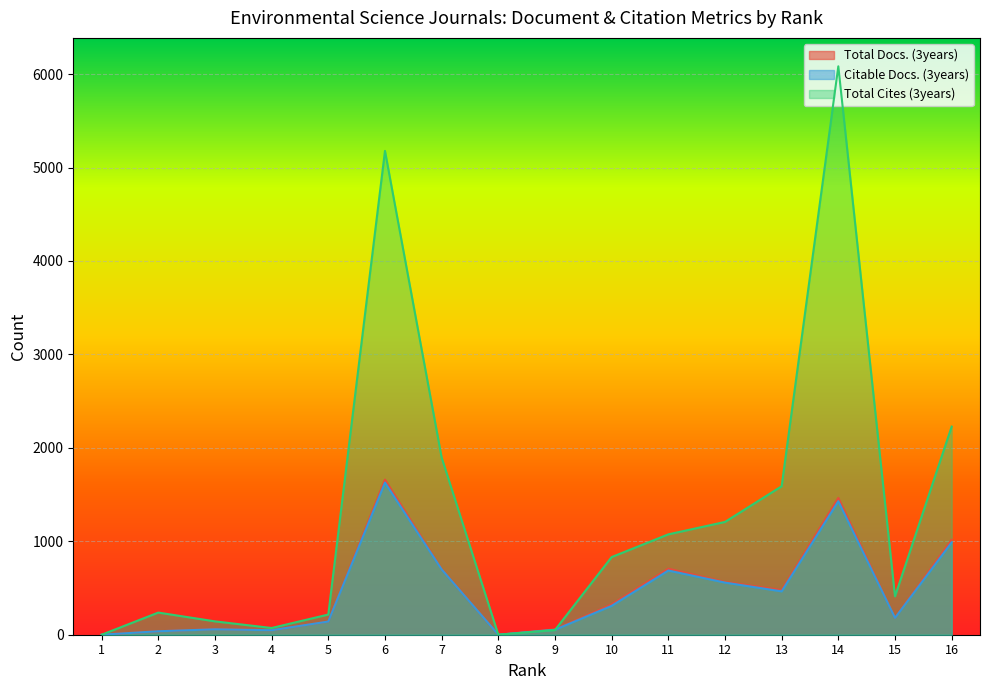

What are all the series names shown in the legend?

Total Docs. (3years), Citable Docs. (3years), Total Cites (3years)